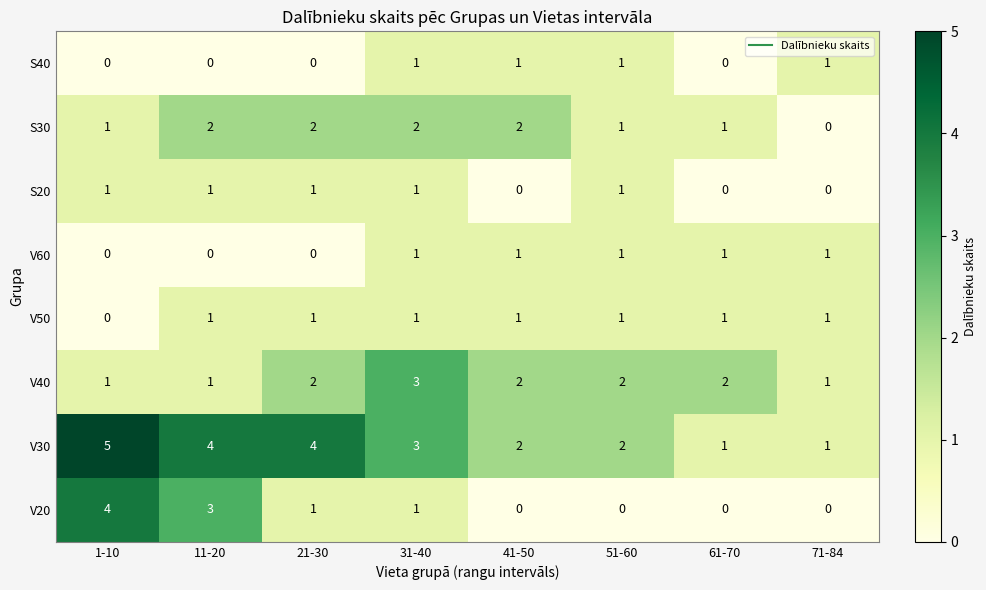

Is it true that S40 equals 0 at 1-10?

True